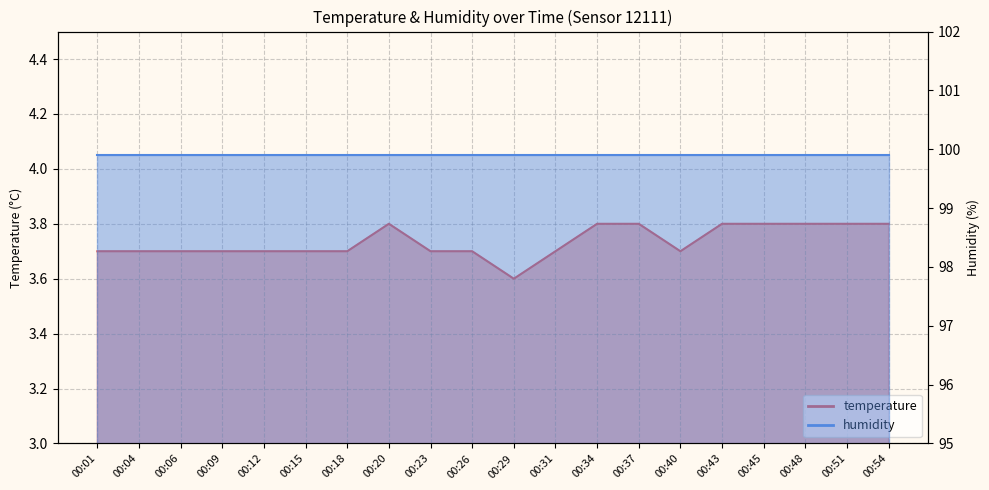

At which category does the chart reach its minimum across all series?

00:29